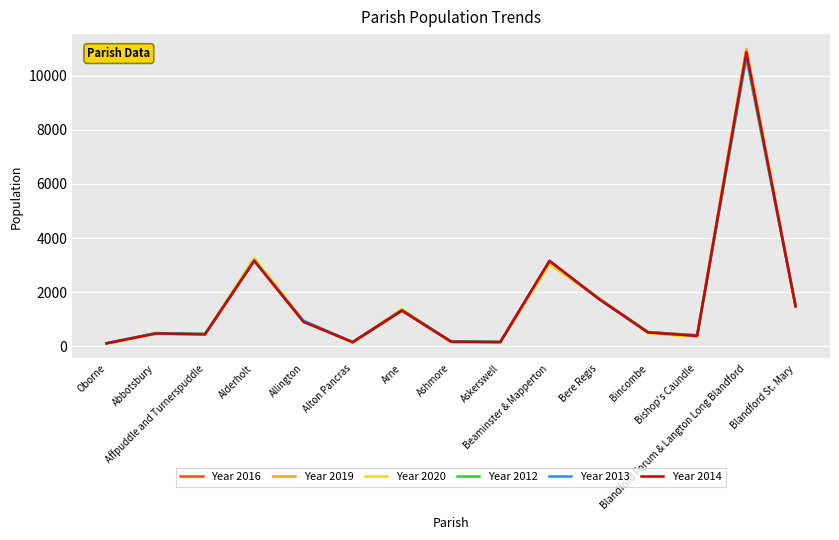

What is the sum of the Year 2020 values at Allington and Bincombe?

1437